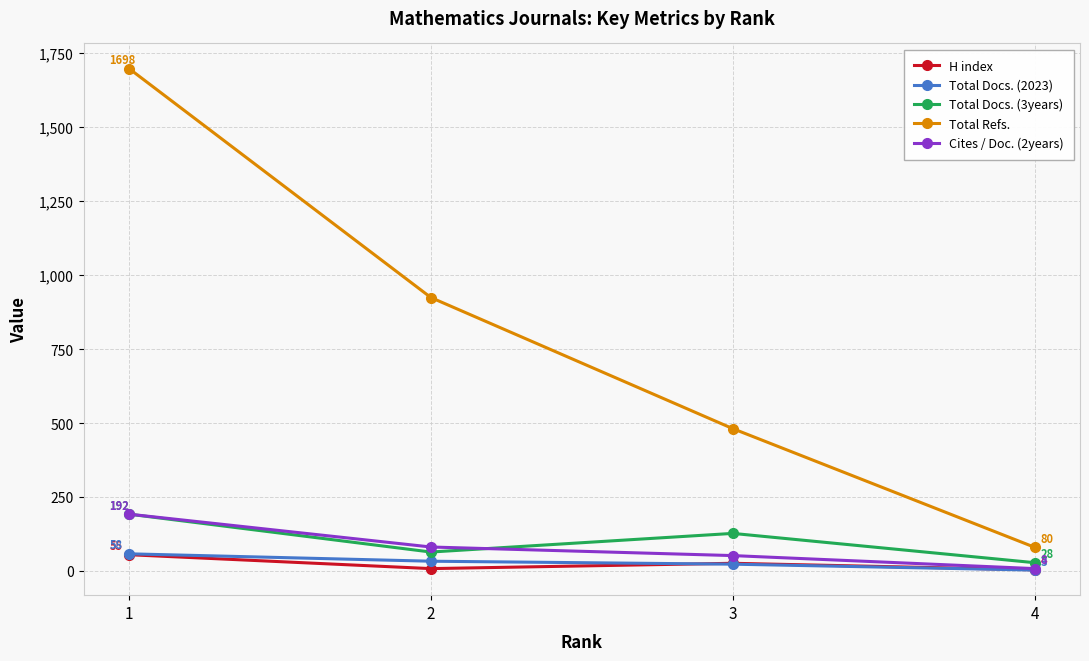

Between 1 and 4, which series saw the biggest shift?

Total Refs.